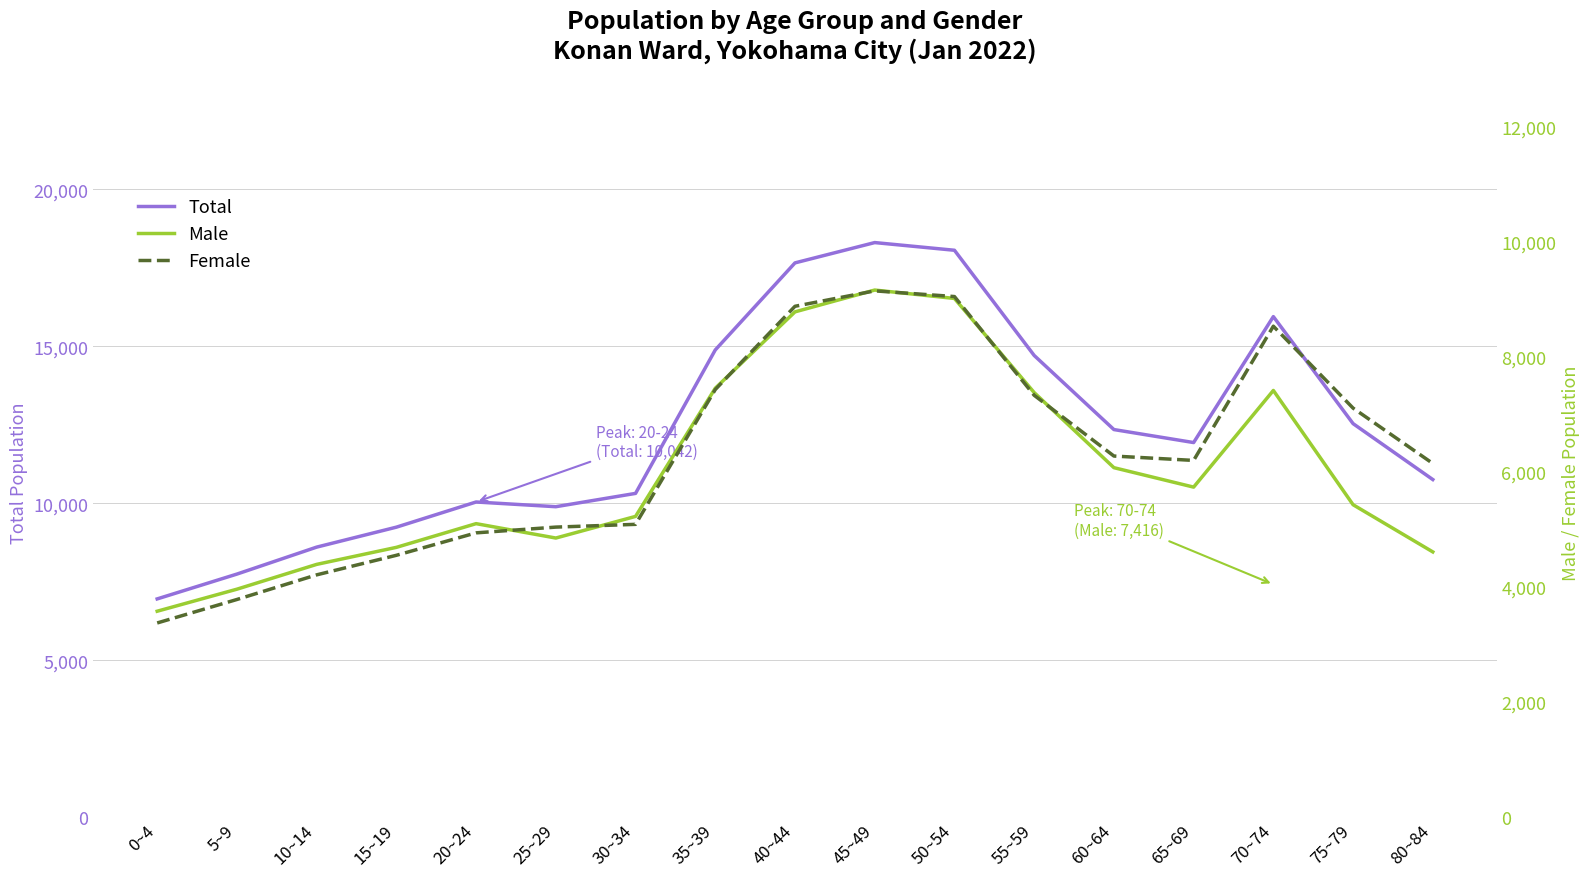

In Total, how many points are lower than both neighbors (excluding endpoints)?

2